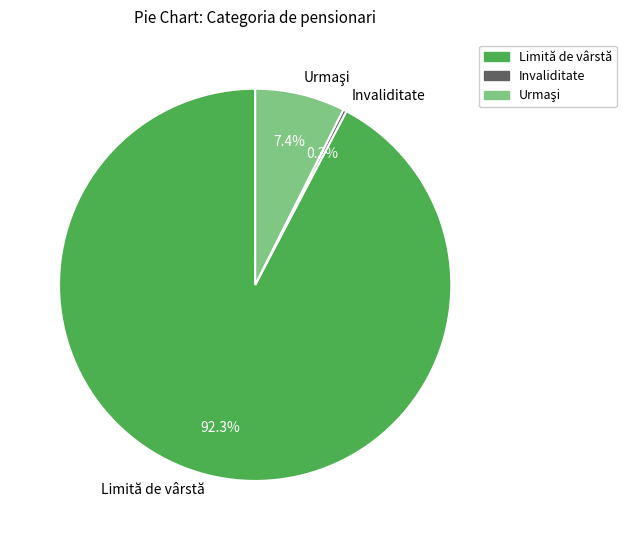

To the nearest percent, what is the difference between the largest and smallest slice percentages?

92%